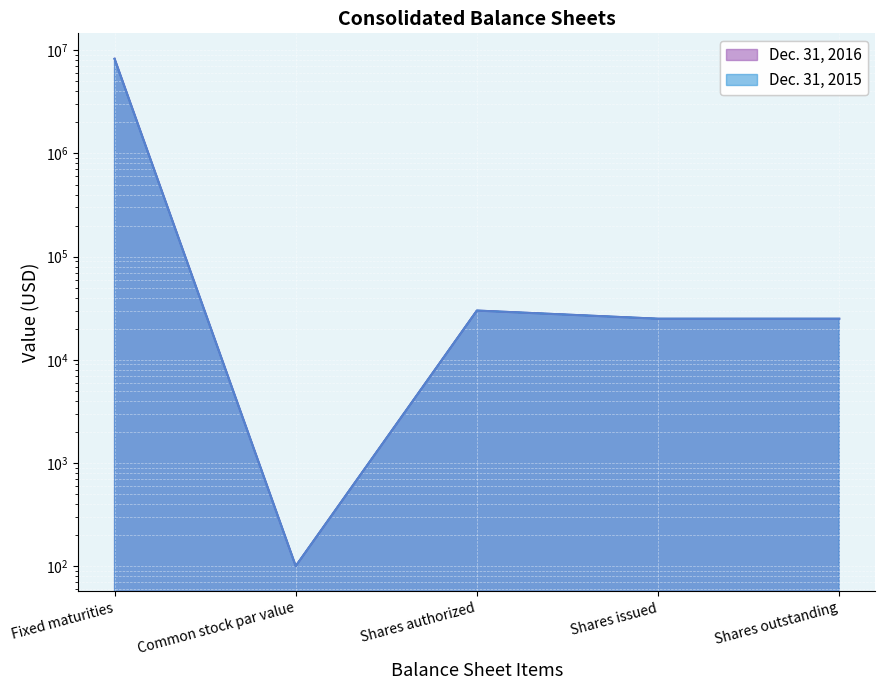

True or false: Dec. 31, 2016 and Dec. 31, 2015 cross at least once.

False